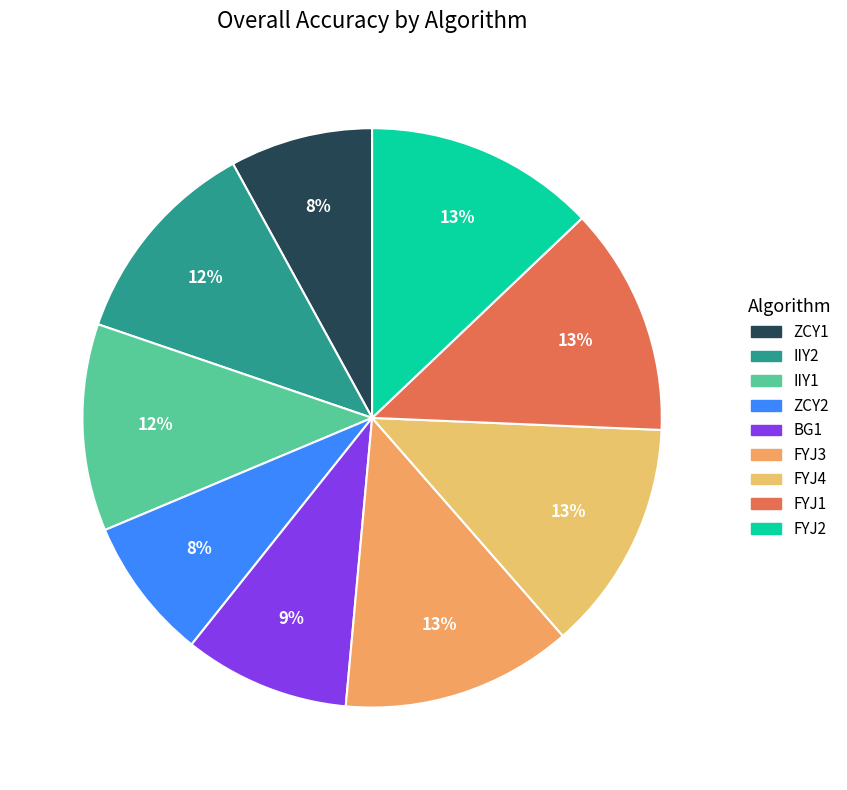

True or false: ZCY1 accounts for 1% of the total.

False